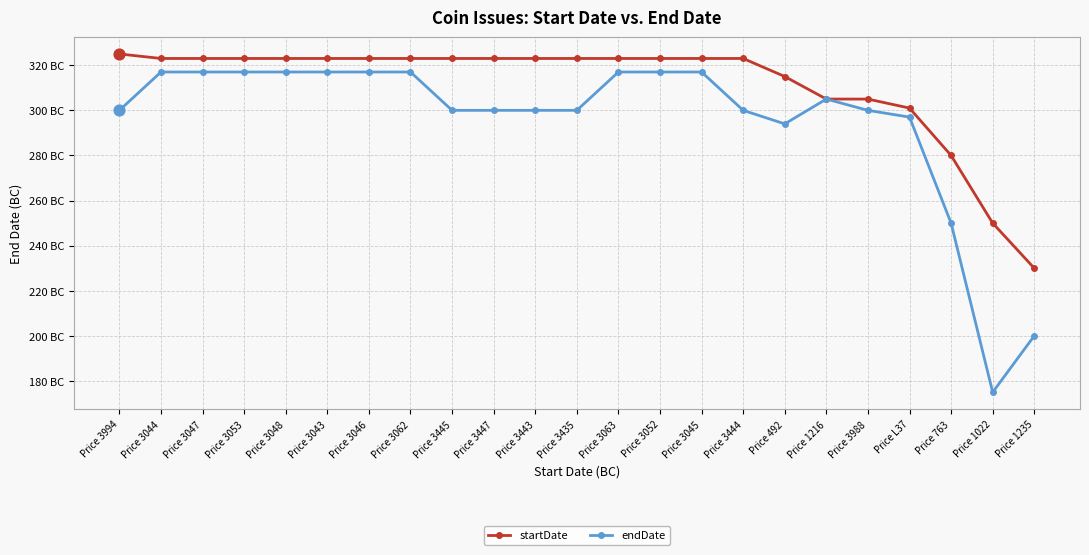

What are all the series names shown in the legend?

startDate, endDate